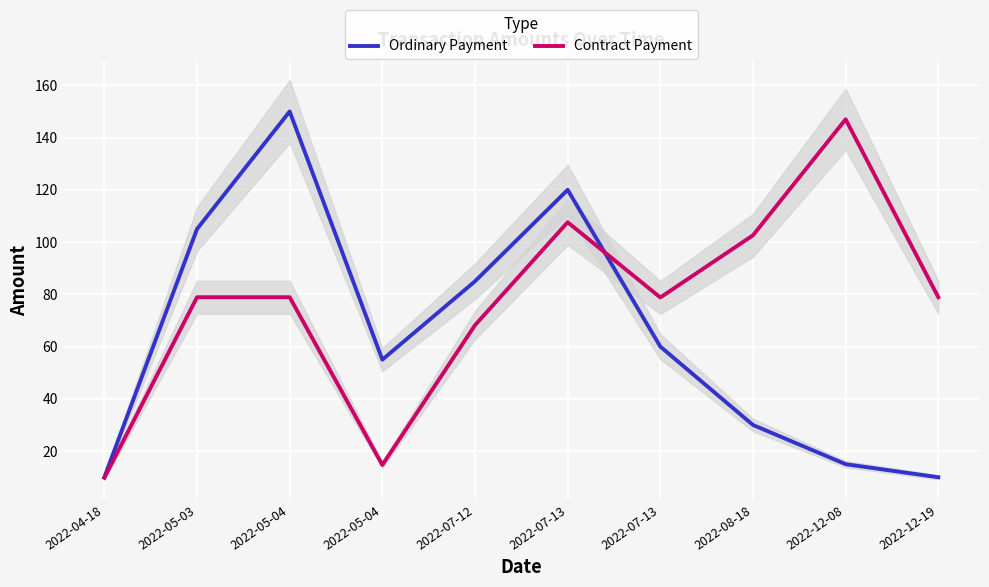

List the series in order of their peak value, lowest first.

Contract Payment, Ordinary Payment